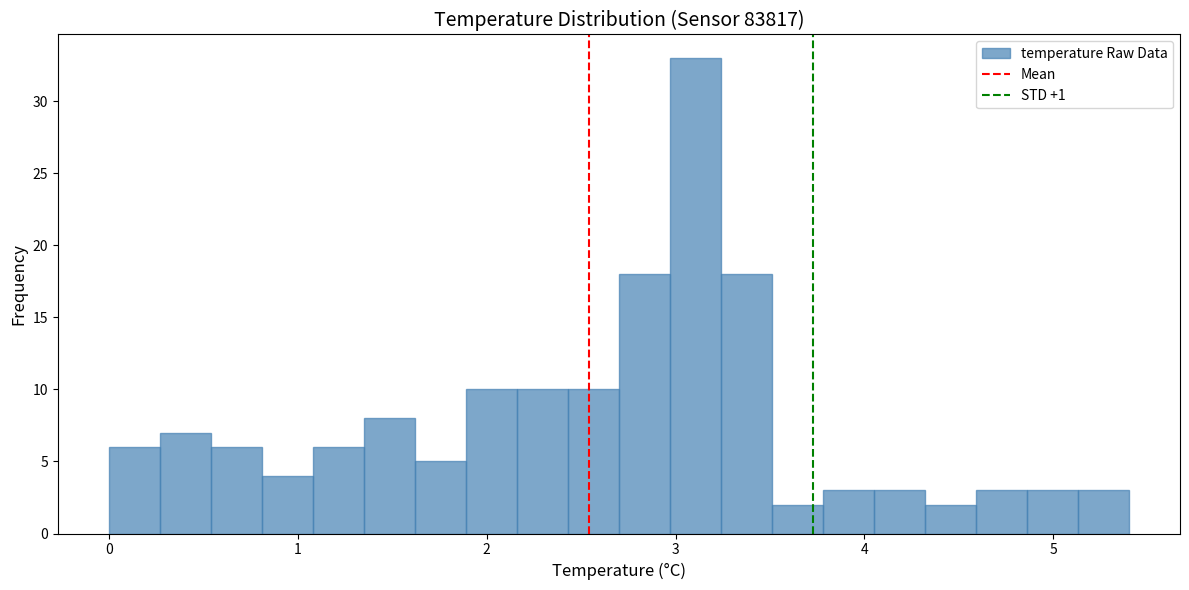

Around what value on the x-axis is the tallest bar? Give the approximate position of its centre, as read against the axis.

3.1